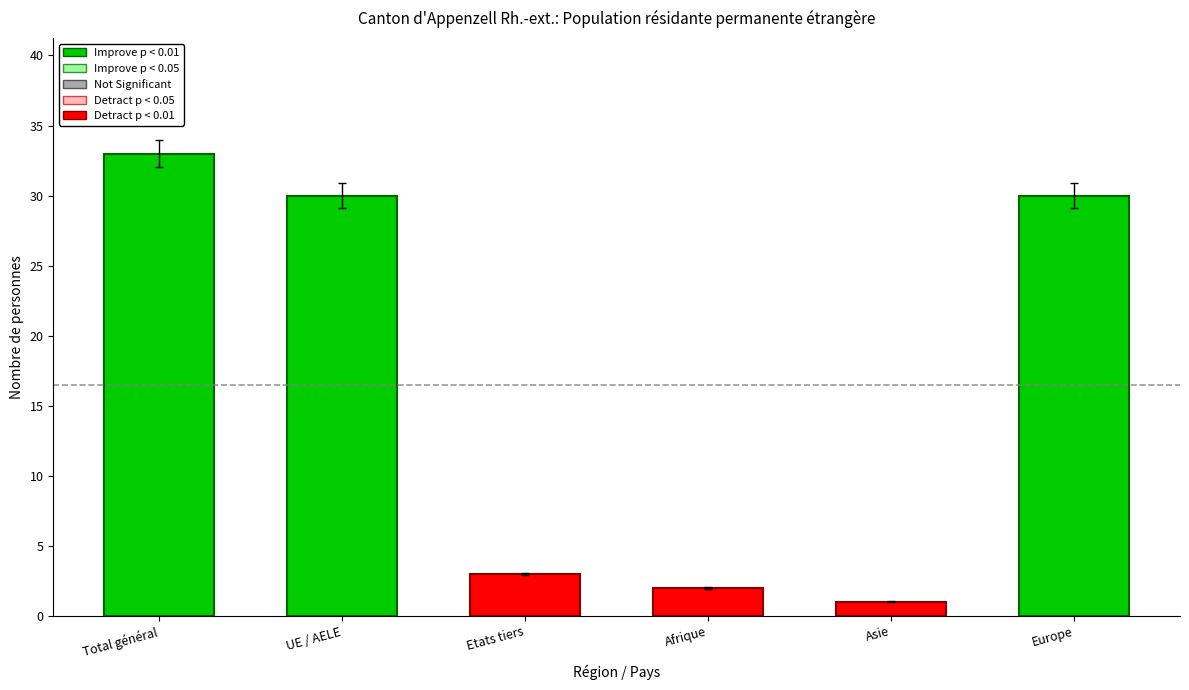

Reading left to right, list all the values displayed in this chart.

Total général=33	UE / AELE=30	Etats tiers=3	Afrique=2	Asie=1	Europe=30